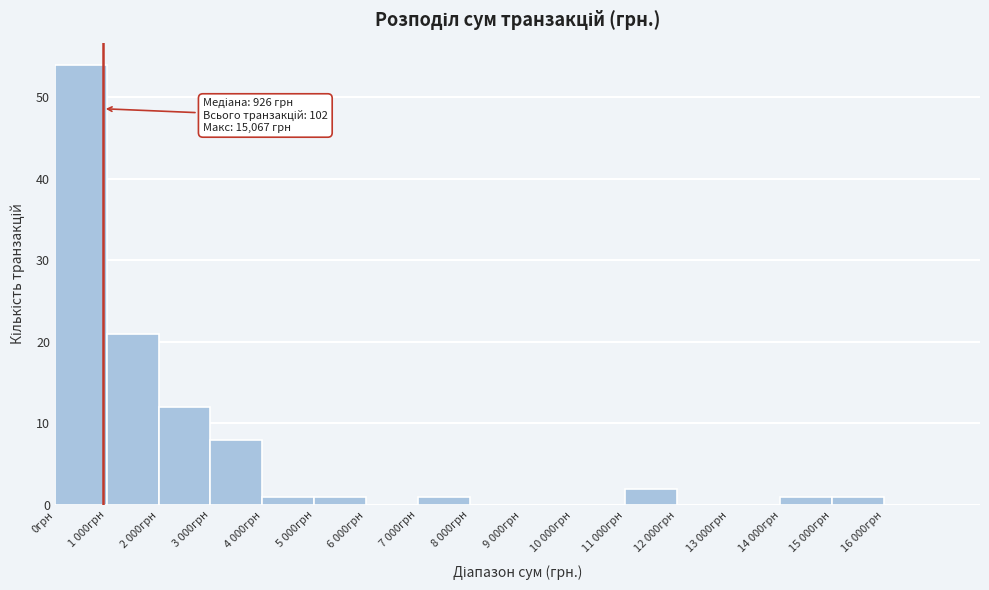

Reading left to right, extract all data points from this chart.

0грн=54	1 000грн=21	2 000грн=12	3 000грн=8	4 000грн=1	5 000грн=1	6 000грн=0	7 000грн=1	8 000грн=0	9 000грн=0	10 000грн=0	11 000грн=2	12 000грн=0	13 000грн=0	14 000грн=1	15 000грн=1	16 000грн=0